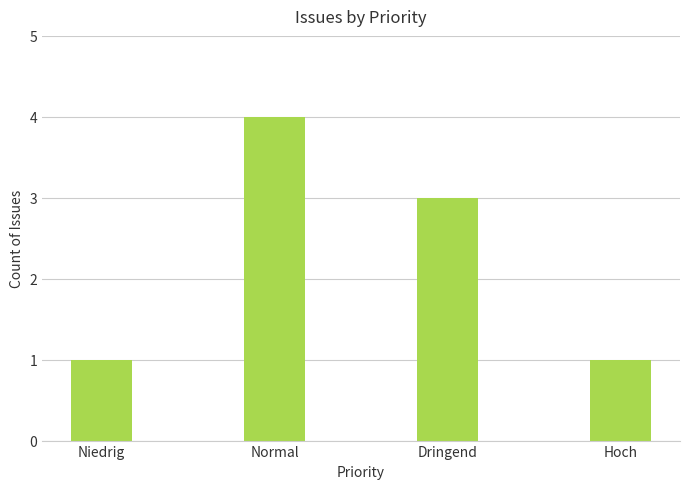

Is it true that the value at Dringend is 5?

False